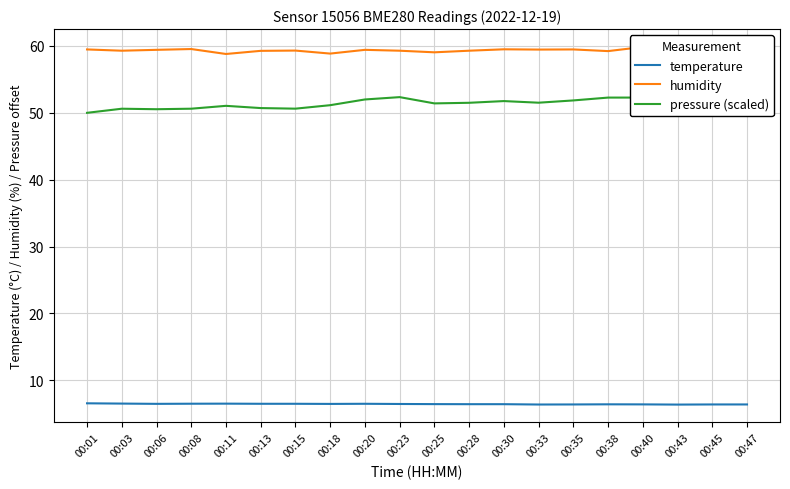

What is the value of the temperature point at the 14th from the left?

6.4